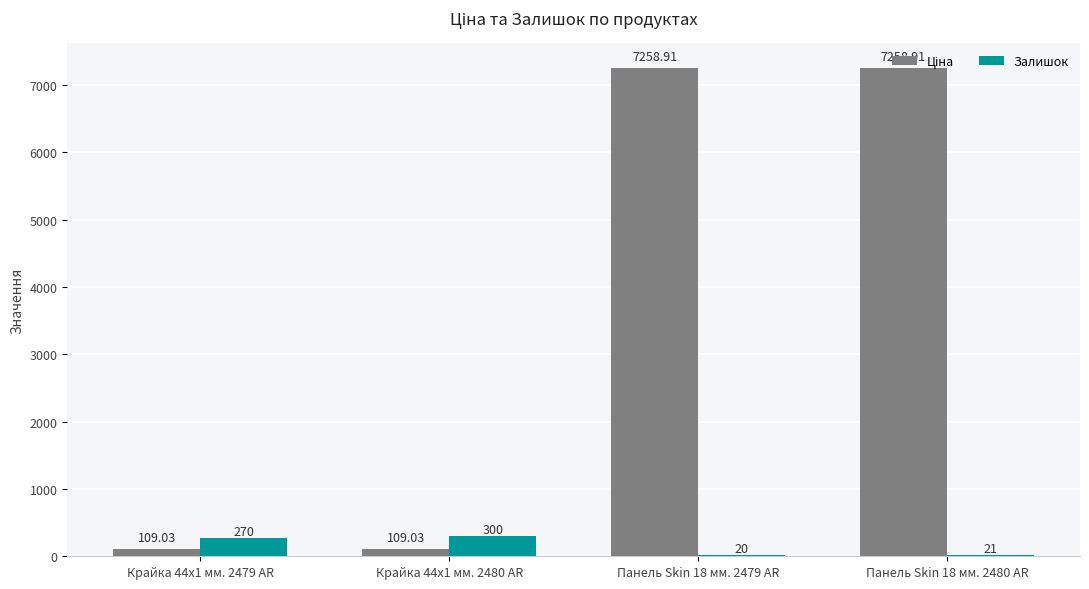

At which category is the sum across all series the highest?

Панель Skin 18 мм. 2480 AR